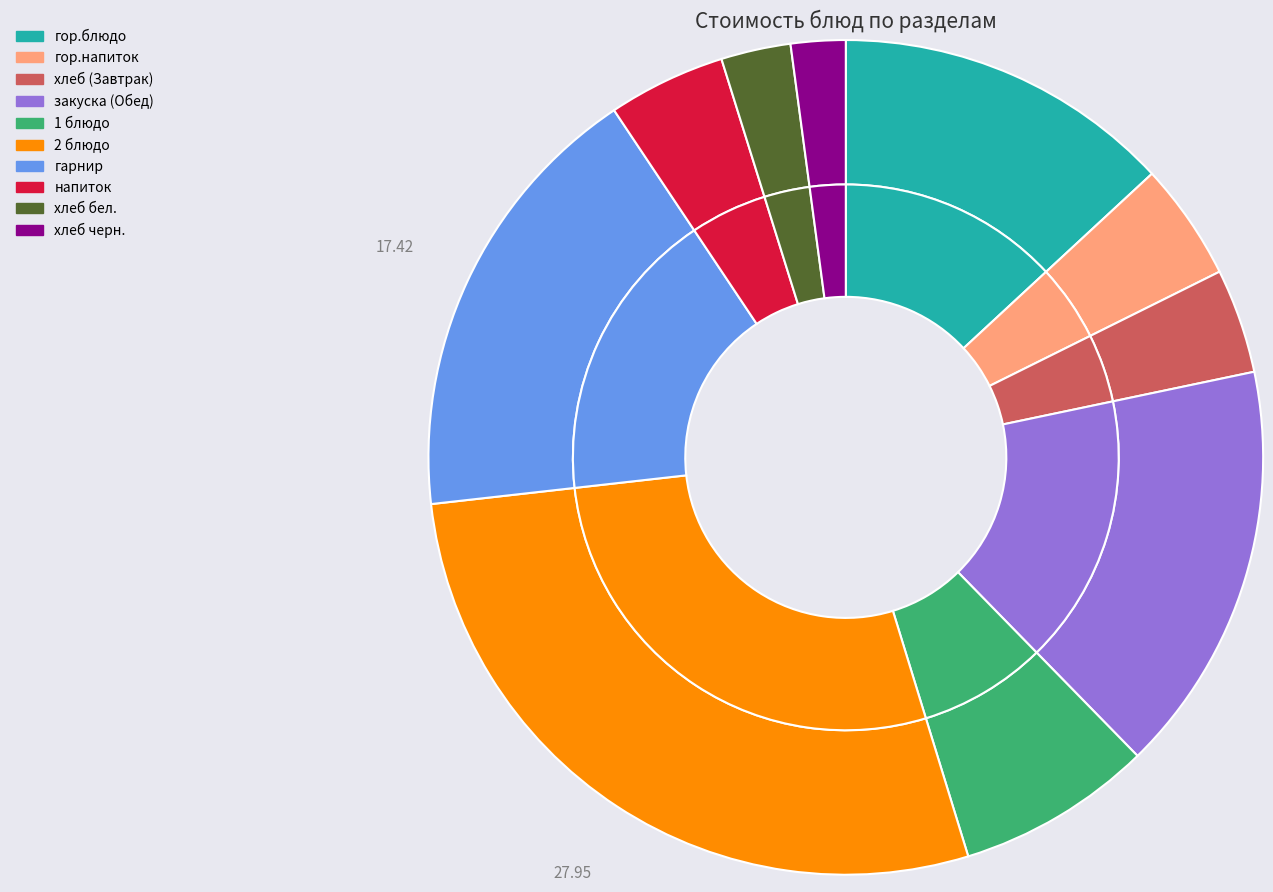

The закуска (Обед) slice represents 4% of the pie. True or false?

False